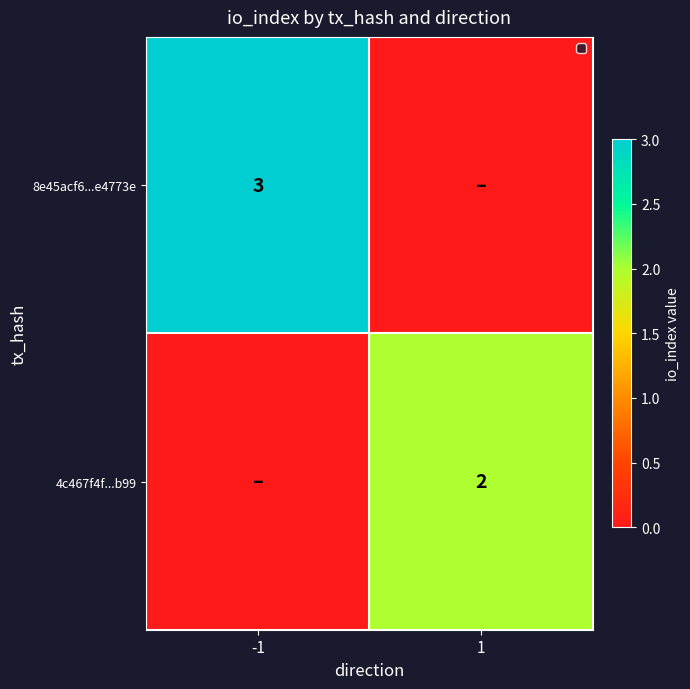

The value of 4c467f4f...b99 at 1 is 2. True or false?

True